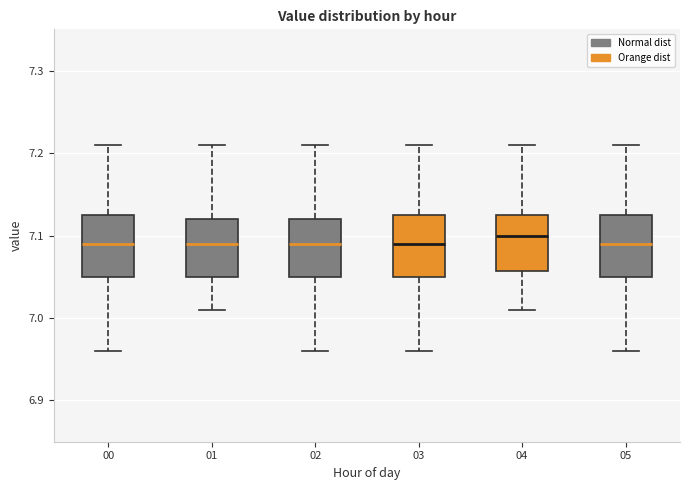

Reading left to right, transcribe this box plot: for each box, give where its median line is, the range the box spans, and where its two whiskers end, as read against the y-axis. The values are not printed on the chart, so give them approximately, as read against the axis.

00: median 7.09, box 7.05 to 7.13, whiskers 6.96 to 7.21
01: median 7.09, box 7.05 to 7.12, whiskers 7.01 to 7.21
02: median 7.09, box 7.05 to 7.12, whiskers 6.96 to 7.21
03: median 7.09, box 7.05 to 7.13, whiskers 6.96 to 7.21
04: median 7.10, box 7.06 to 7.13, whiskers 7.01 to 7.21
05: median 7.09, box 7.05 to 7.13, whiskers 6.96 to 7.21